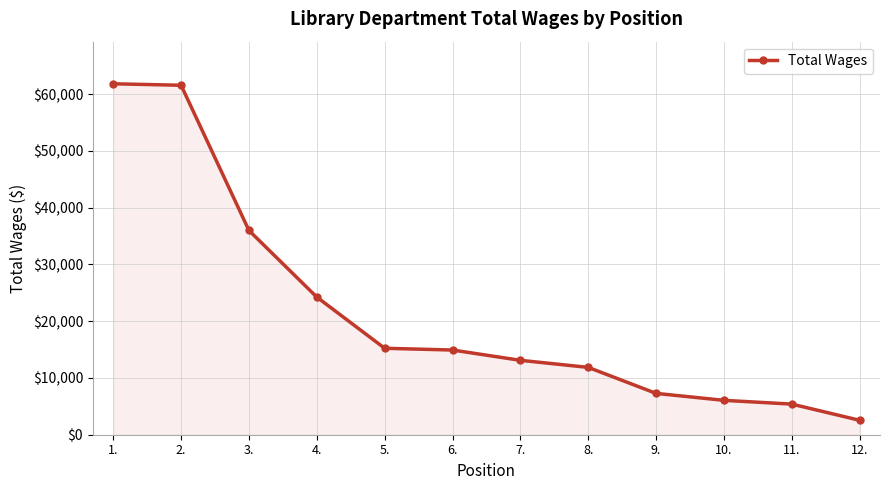

What is the sum of all values?

259948